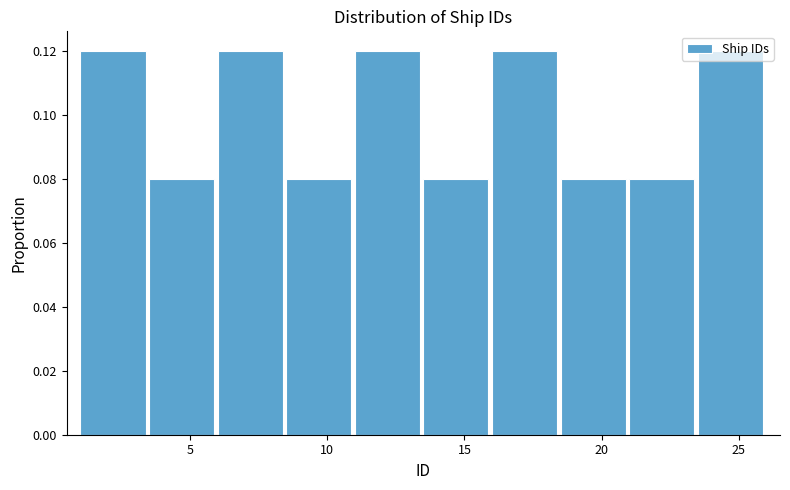

What is the height of the bar covering 11.0 to 13.5 on the x-axis? The values are not printed on the chart, so give them approximately, as read against the axis.

0.12